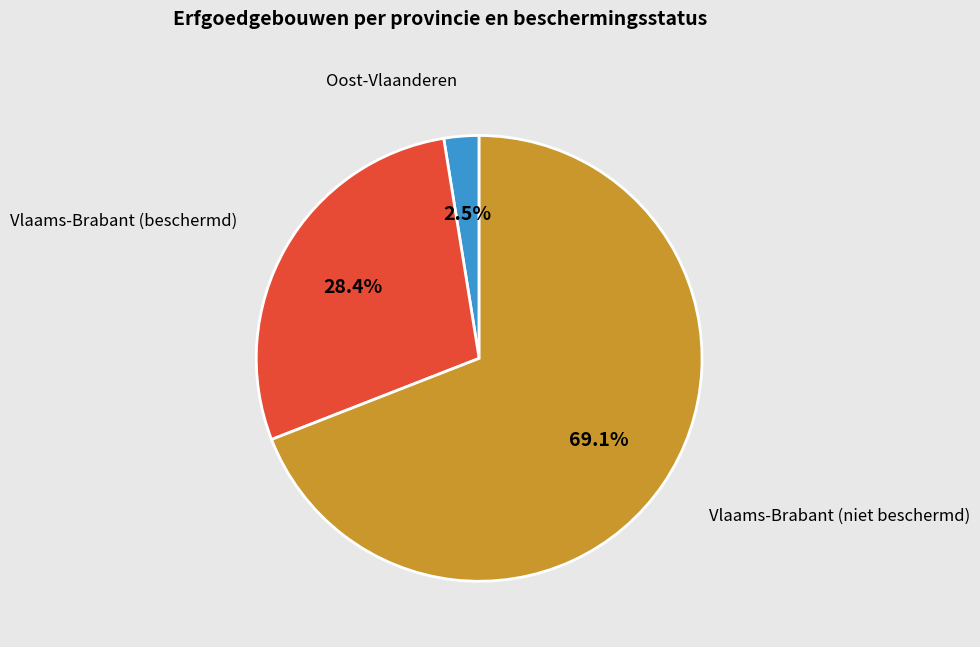

Is there any slice that represents more than half of the pie?

Yes